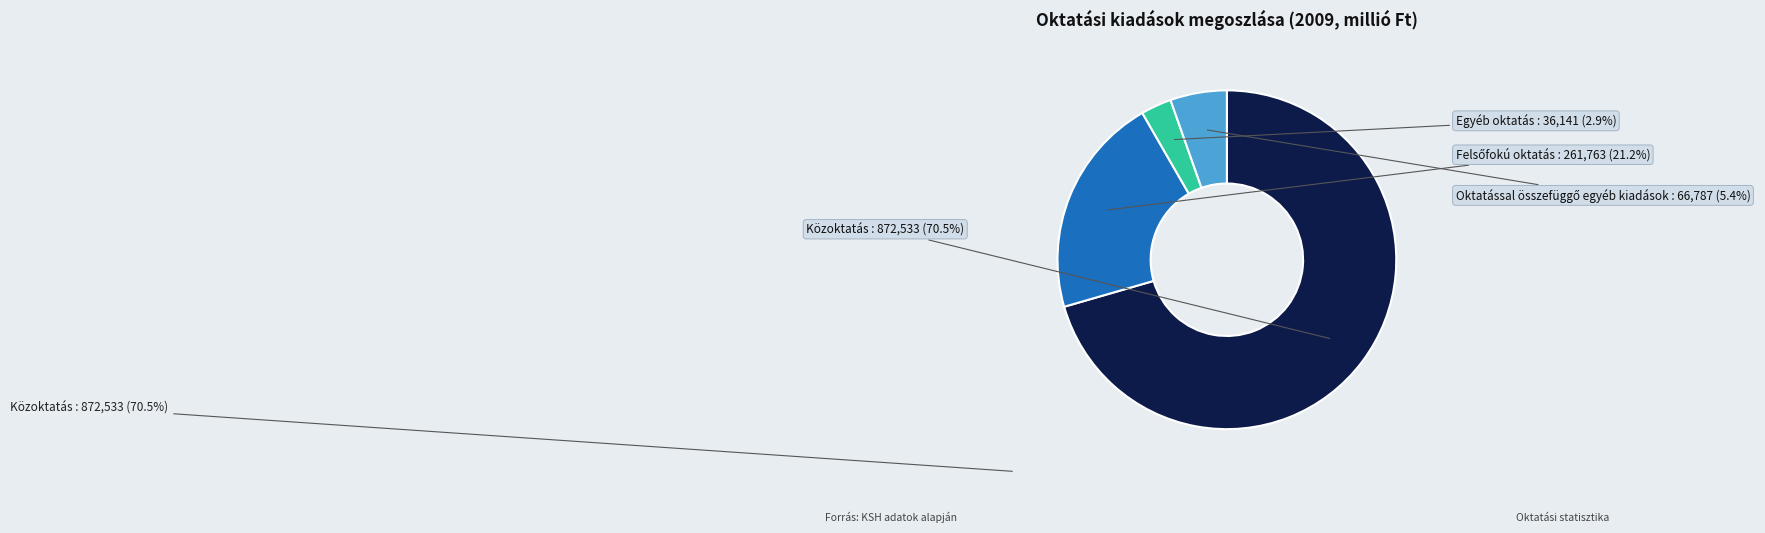

Combined, what portion of the pie is Közoktatás and Egyéb oktatás?

73.4%